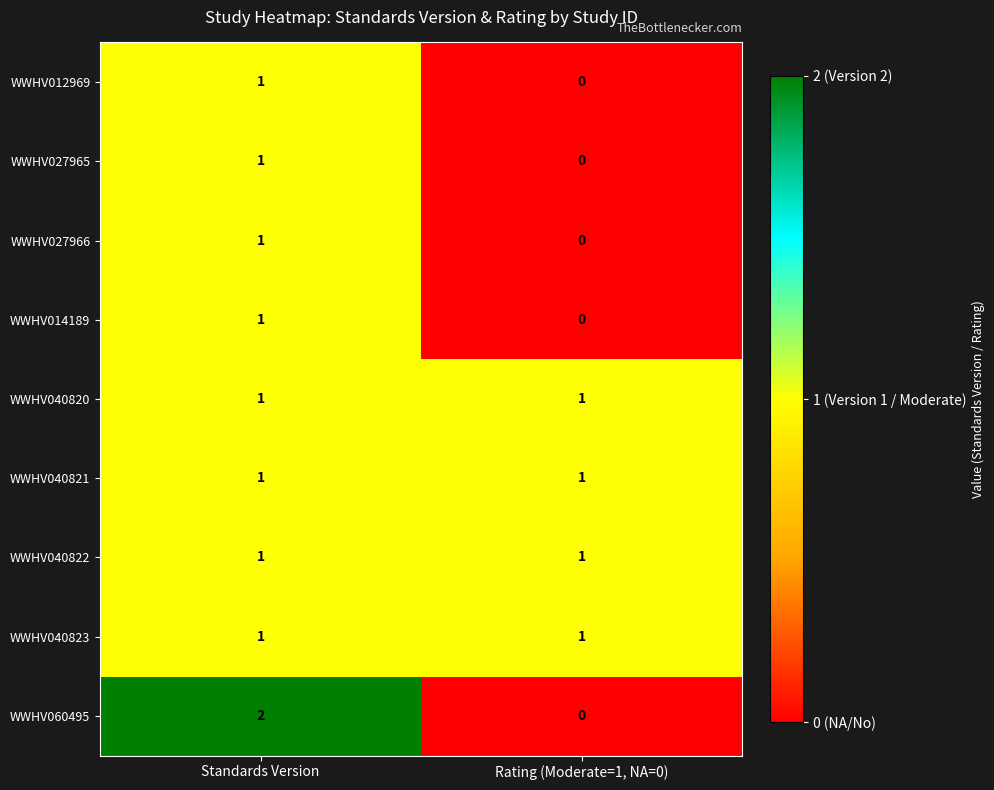

At which category does the chart reach its peak across all series?

Standards Version